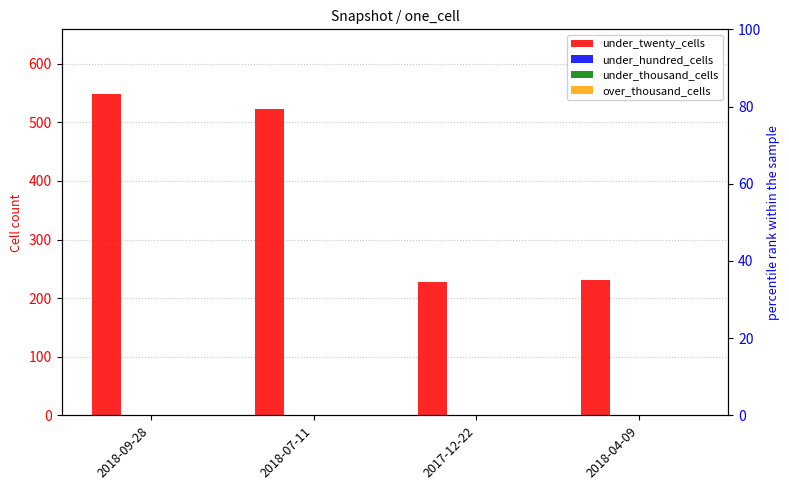

How many bars are there in total?

16